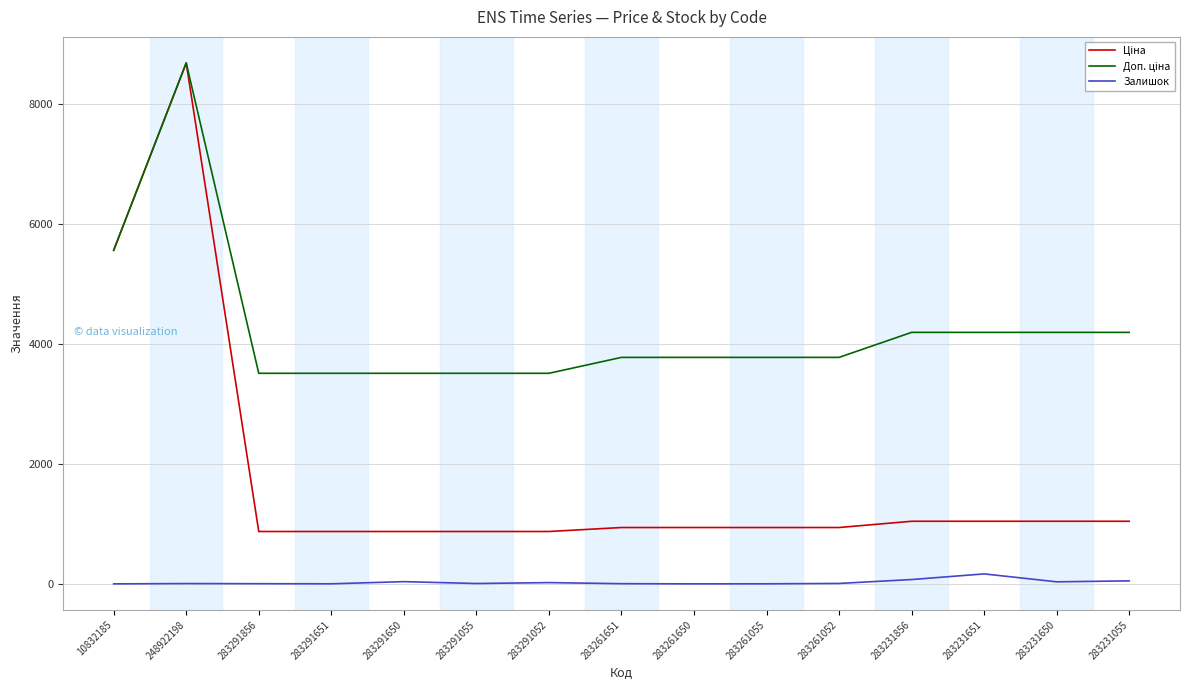

Is it true that Залишок equals 172.0 at 283231651?

True